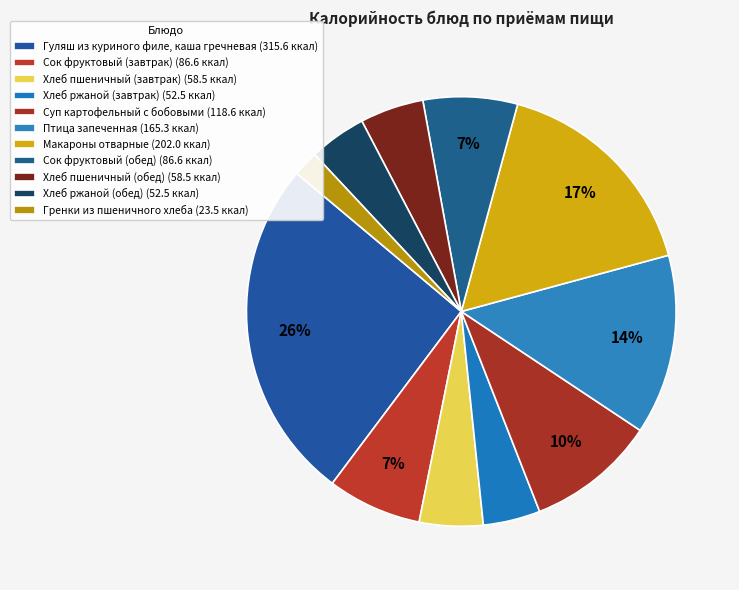

What percentage is NOT represented by Хлеб ржаной (обед)?

95.7%